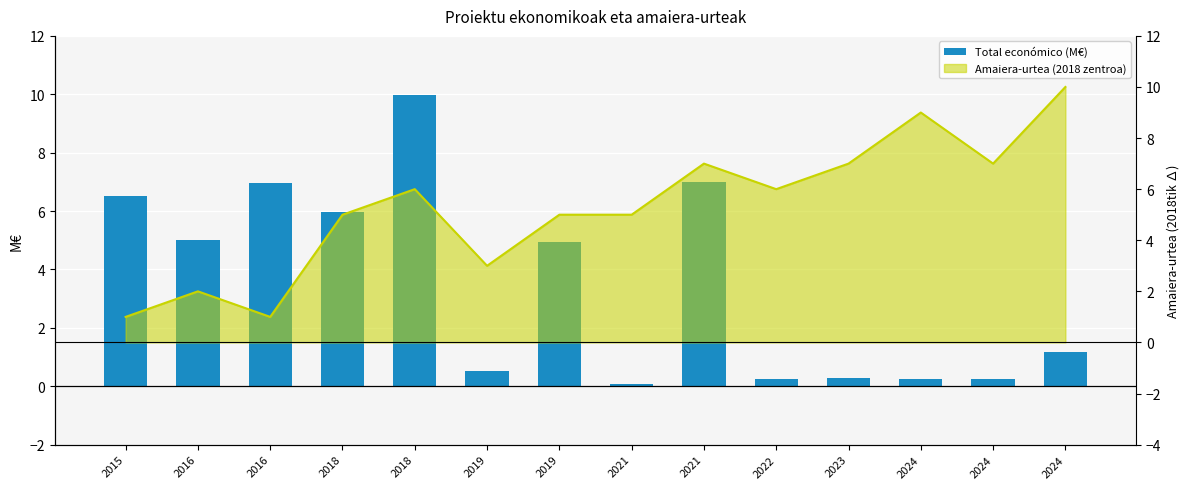

At which category is the sum across all series the highest?

2018